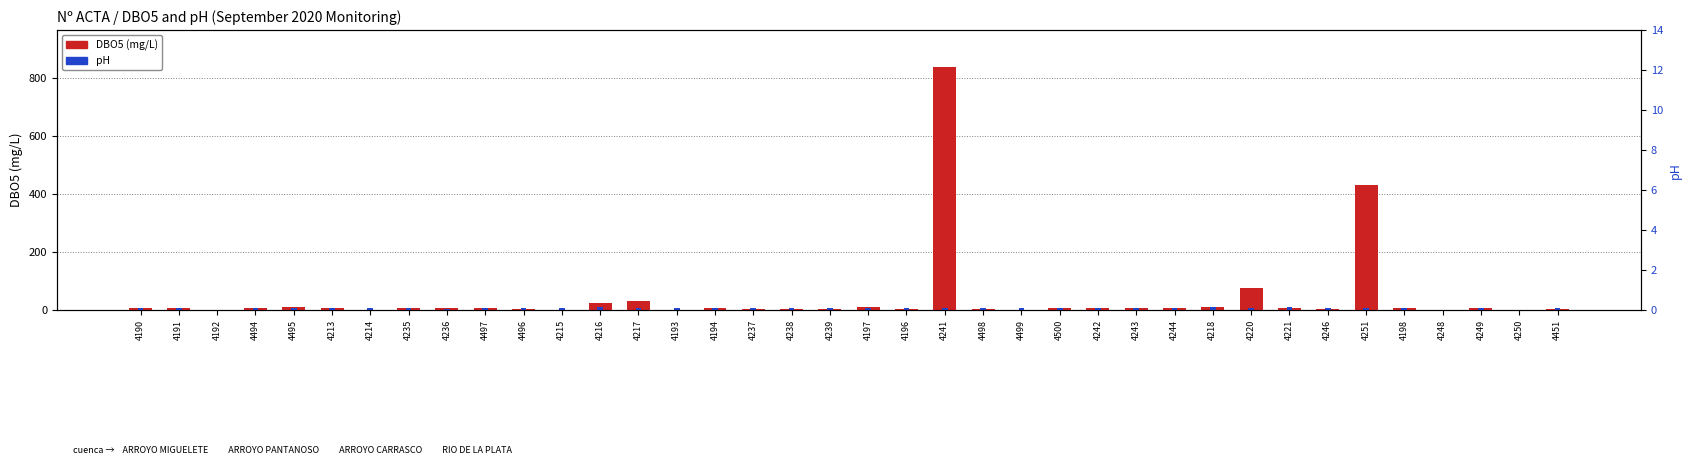

How many bars are there in each group?

2